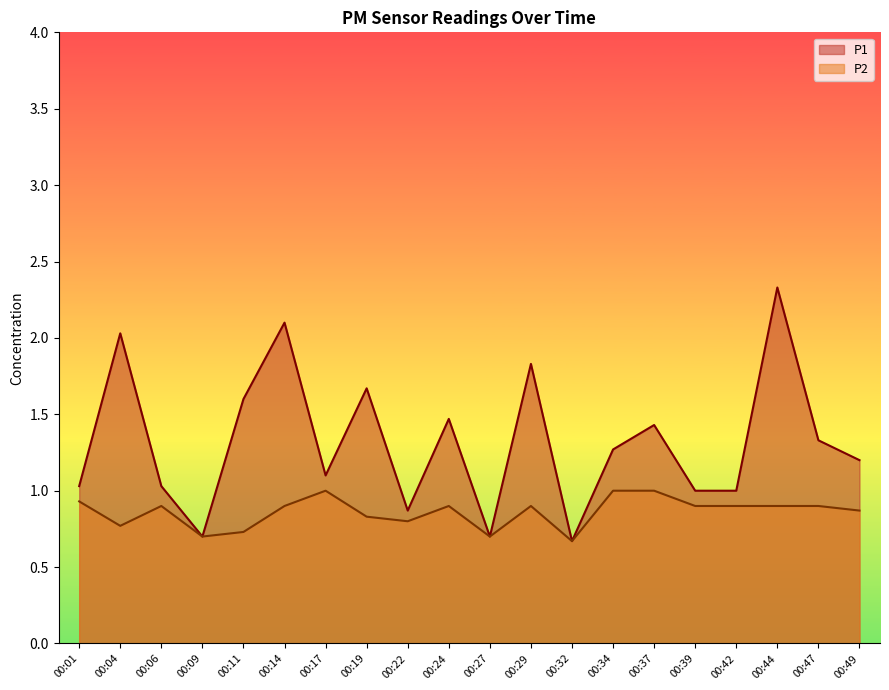

Where is P2 nearest to the value 0?

00:32